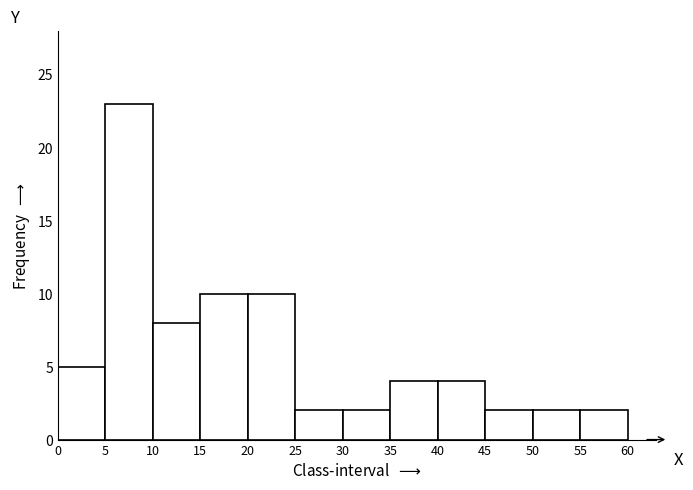

Reading left to right, transcribe this chart: for each bar, give the range it covers on the x-axis and its height. The values are not printed on the chart, so give them approximately, as read against the axis.

0 to 5: 5
5 to 10: 23
10 to 15: 8
15 to 20: 10
20 to 25: 10
25 to 30: 2
30 to 35: 2
35 to 40: 4
40 to 45: 4
45 to 50: 2
50 to 55: 2
55 to 60: 2